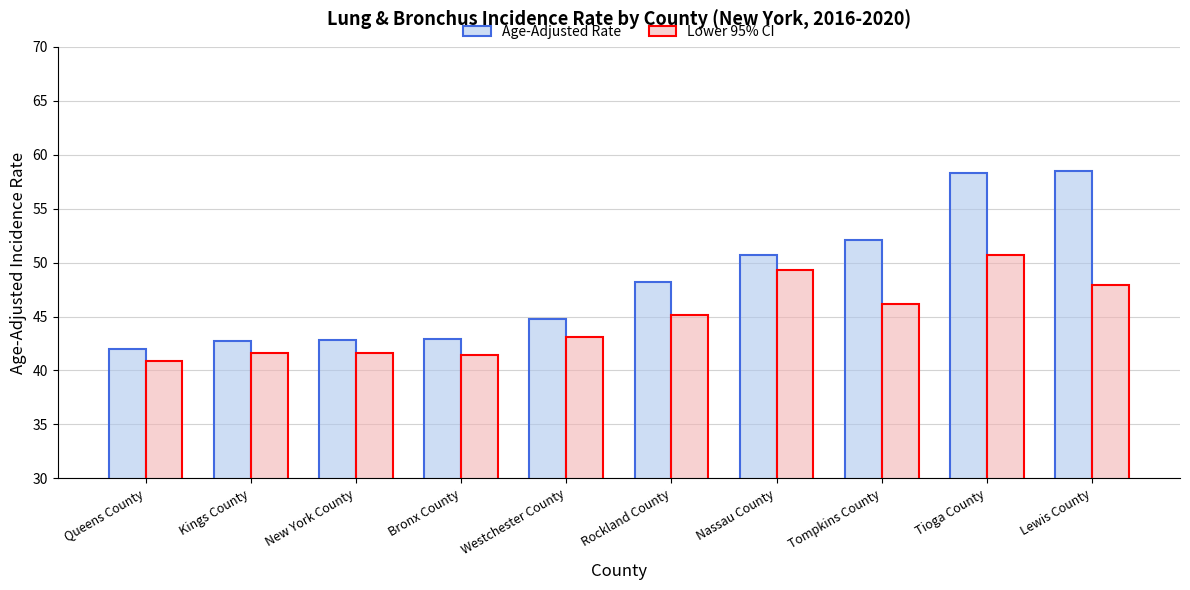

The value of Lower 95% CI at Lewis County is 47.9. True or false?

True